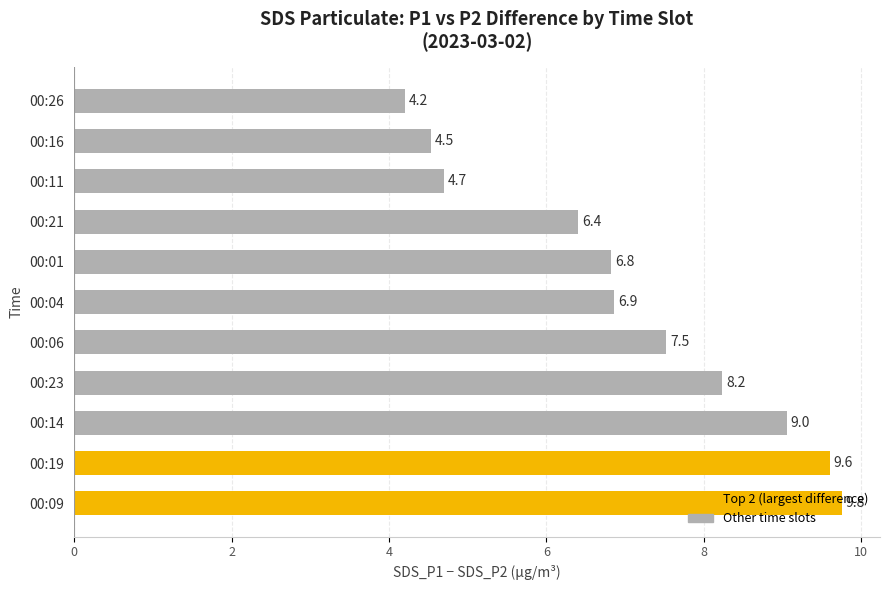

Count the number of categories in the chart.

11